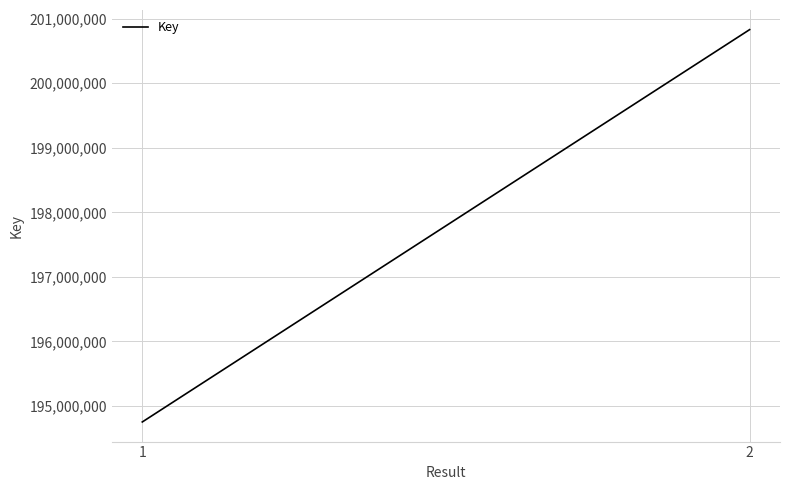

Reading left to right, extract all data points from this chart.

194750897	200831241